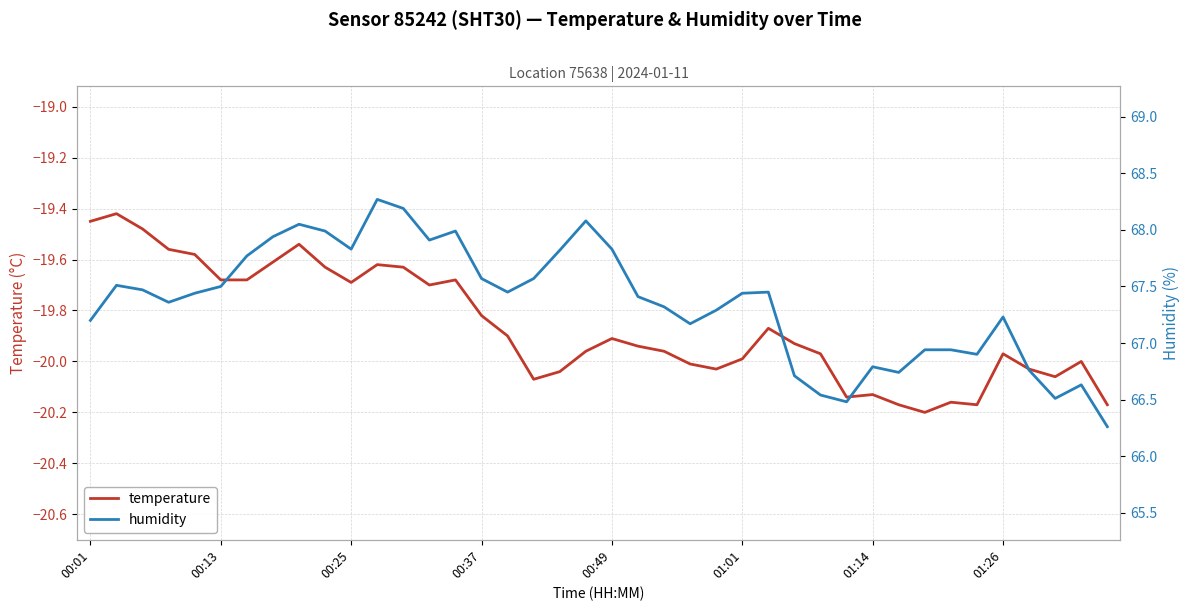

The value of temperature at 00:01 is -29.6. True or false?

False